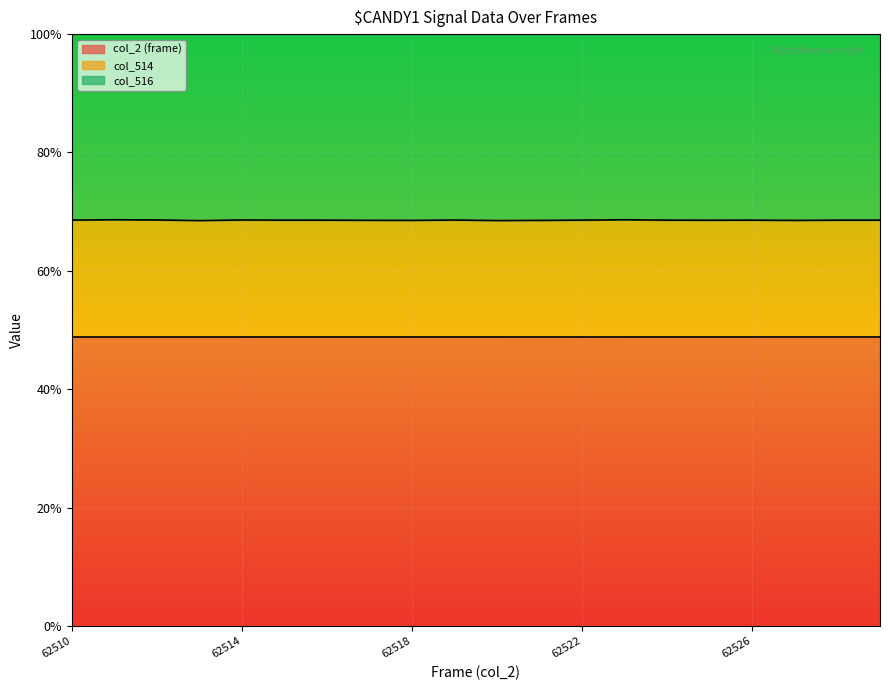

In col_514, how many points are lower than both neighbors (excluding endpoints)?

5